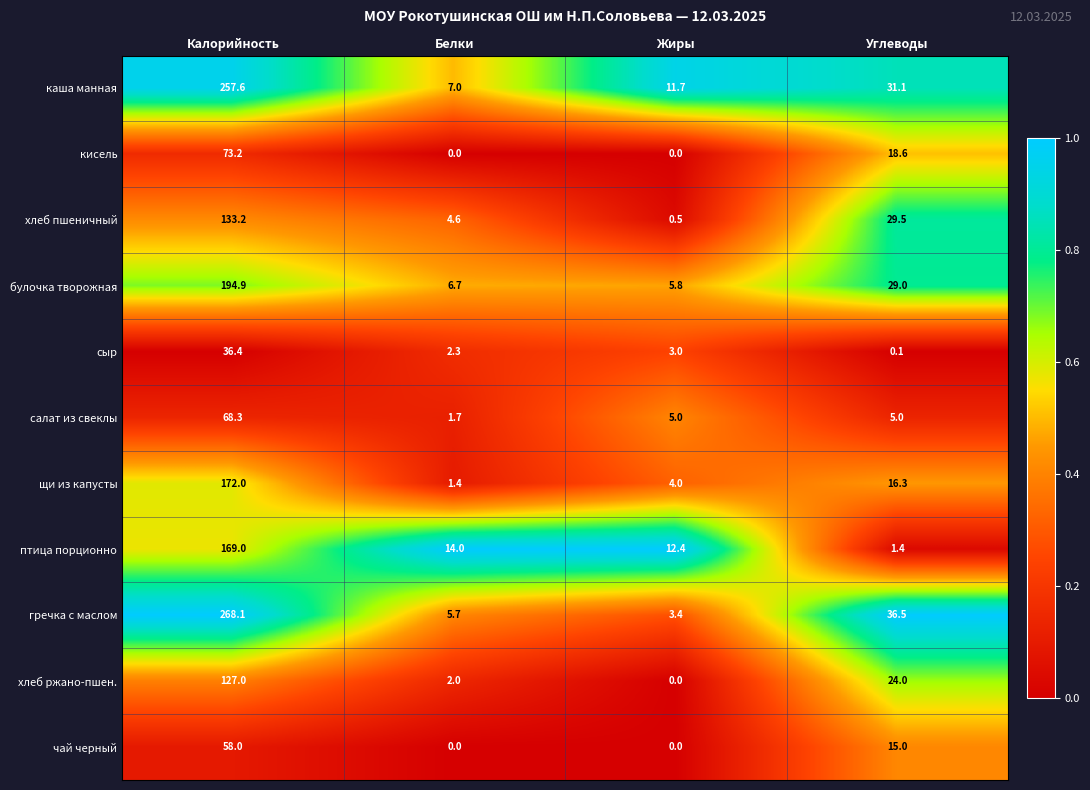

Which series has the largest range (max minus min)?

гречка с маслом